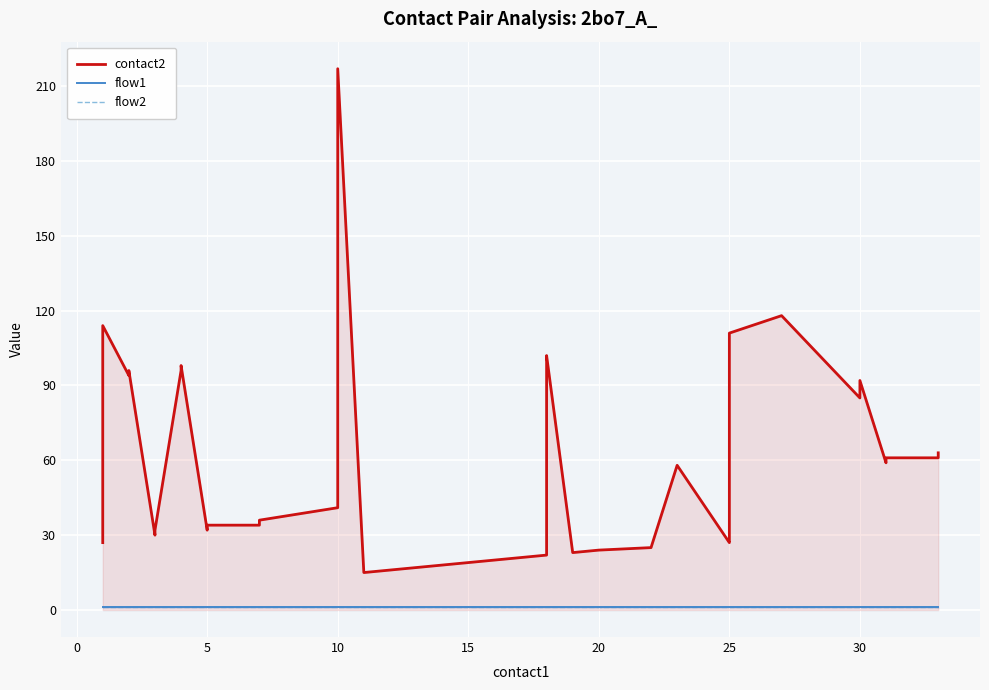

True or false: flow2 and contact2 cross at least once.

False